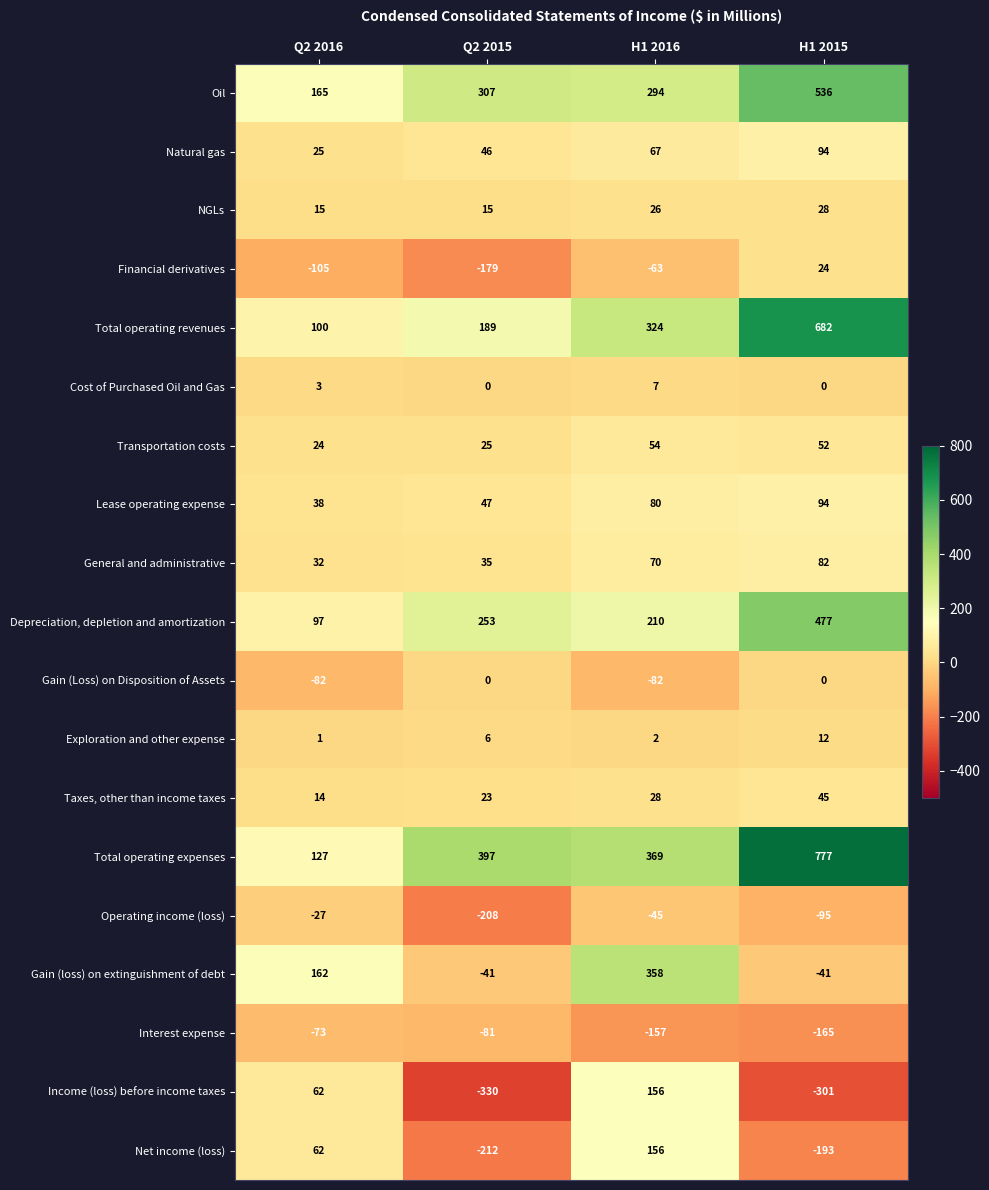

Which series has the widest spread of values?

Total operating expenses